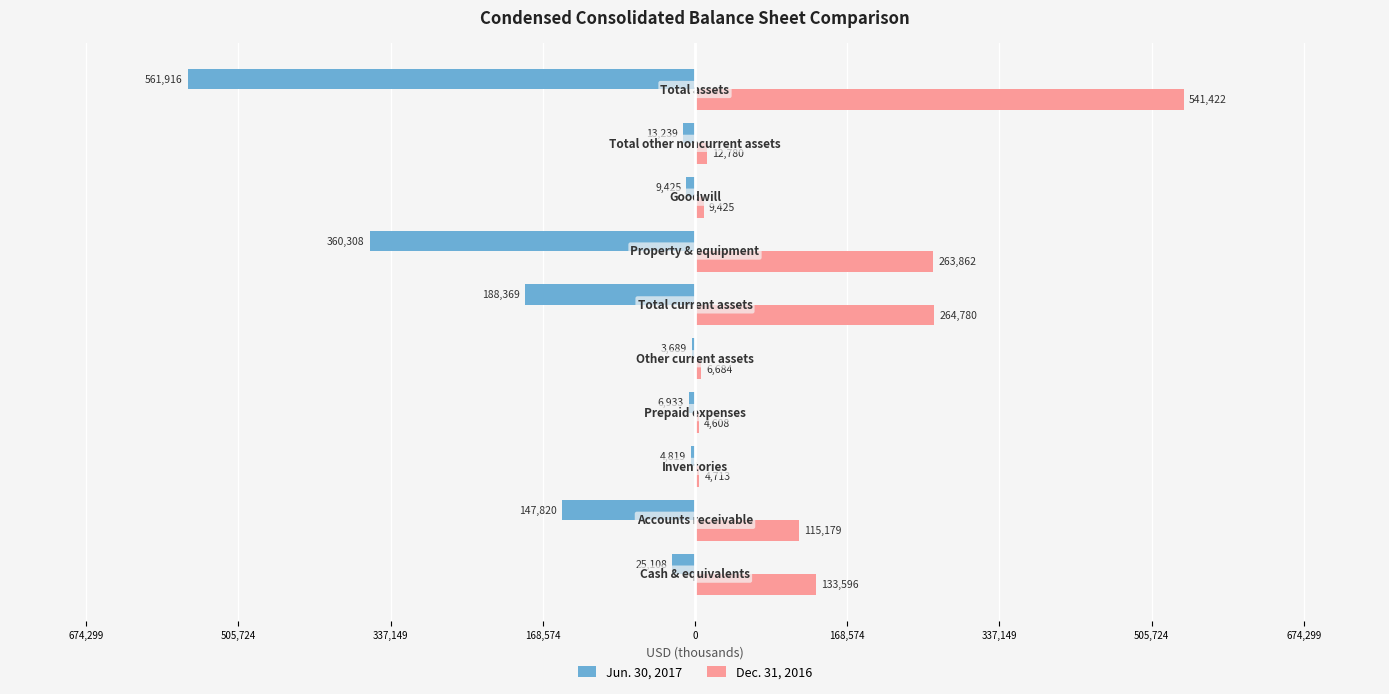

What are all the series names shown in the legend?

Jun. 30, 2017, Dec. 31, 2016